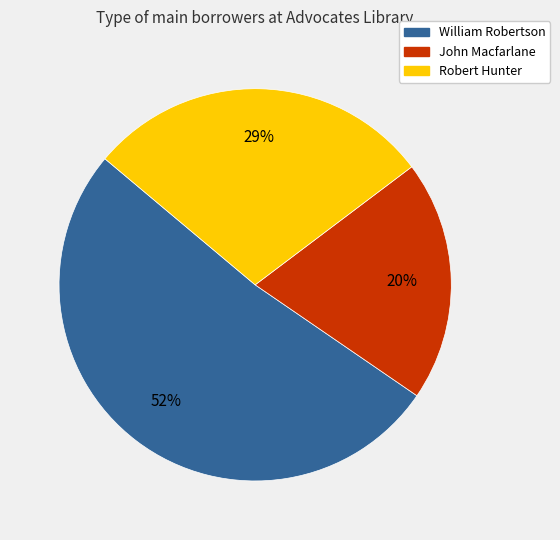

To the nearest percent, what is the difference between the largest and smallest slice percentages?

32%